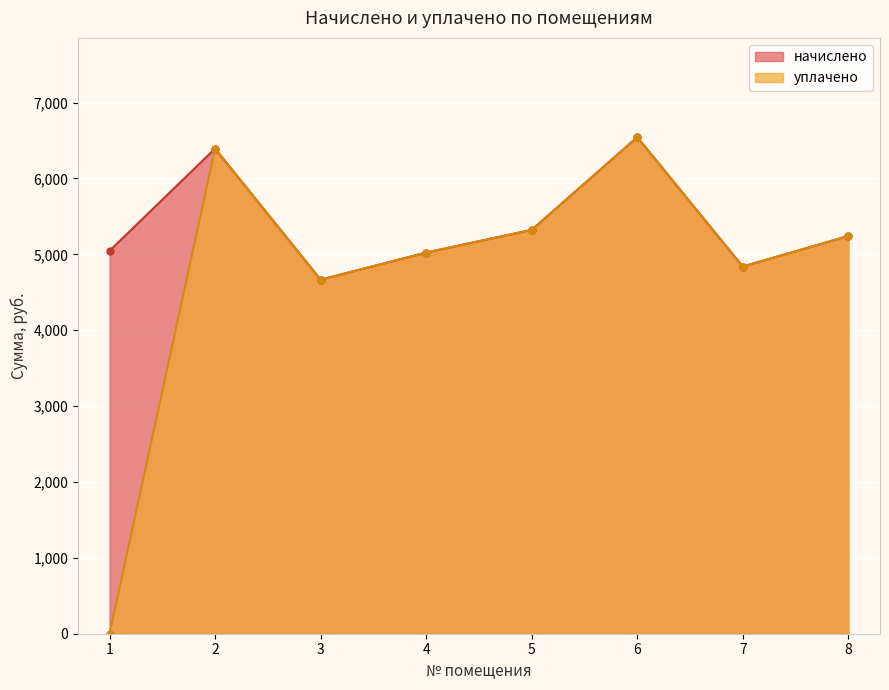

Reading right to left, what are all the values shown in this chart?

начислено: 5241.6	4838.4	6543.4	5322.2	5022.7	4665.6	6393.6	5045.8
уплачено: 5241.6	4838.4	6543.4	5322.2	5022.7	4665.6	6393.6	0.0